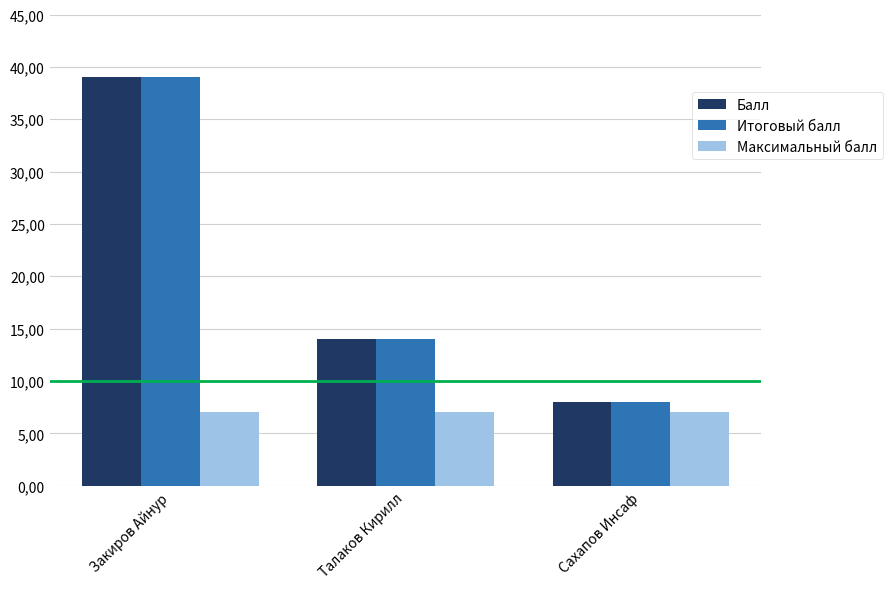

Are the bars horizontal?

No